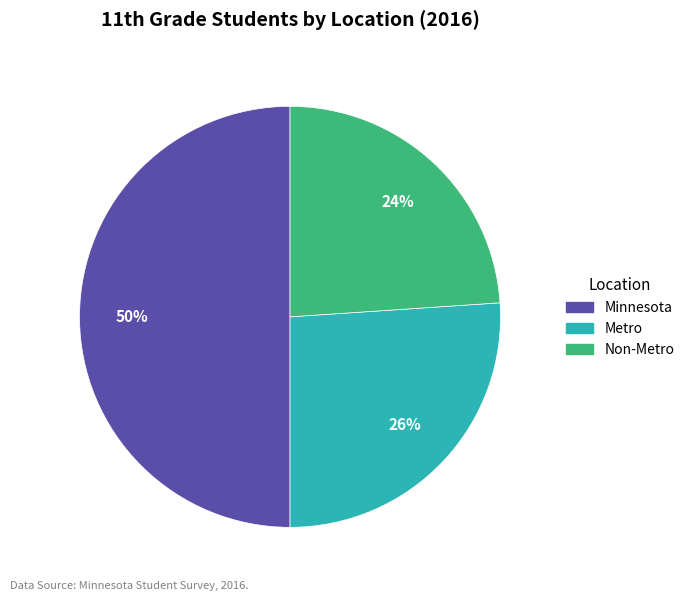

To the nearest percent, what is the difference between the largest and smallest slice percentages?

26%